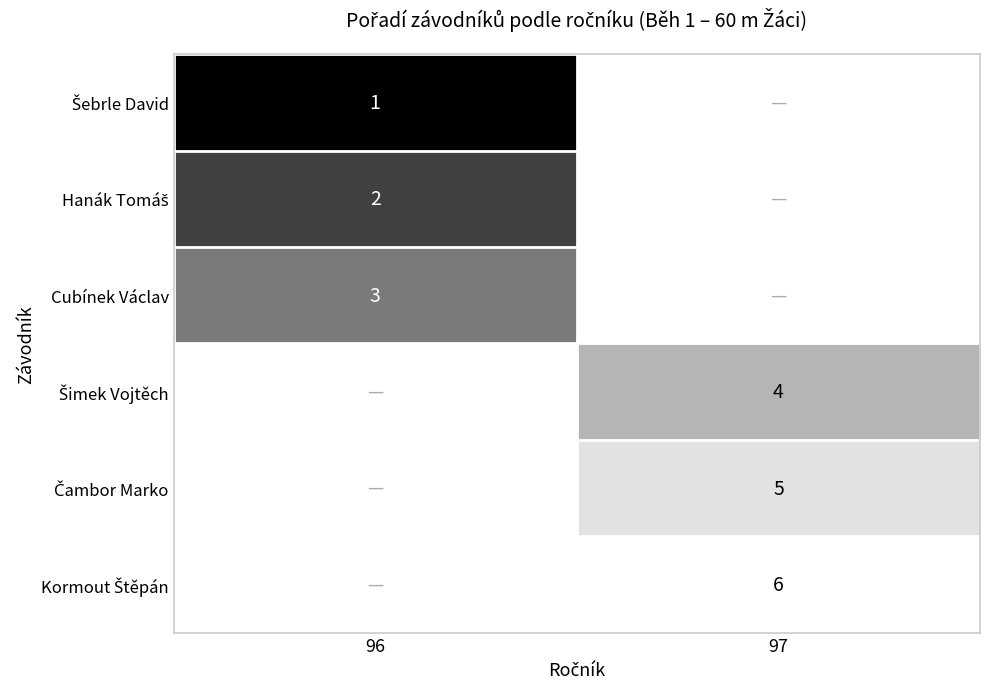

The Cubínek Václav series shows 2 at 96. True or false?

False